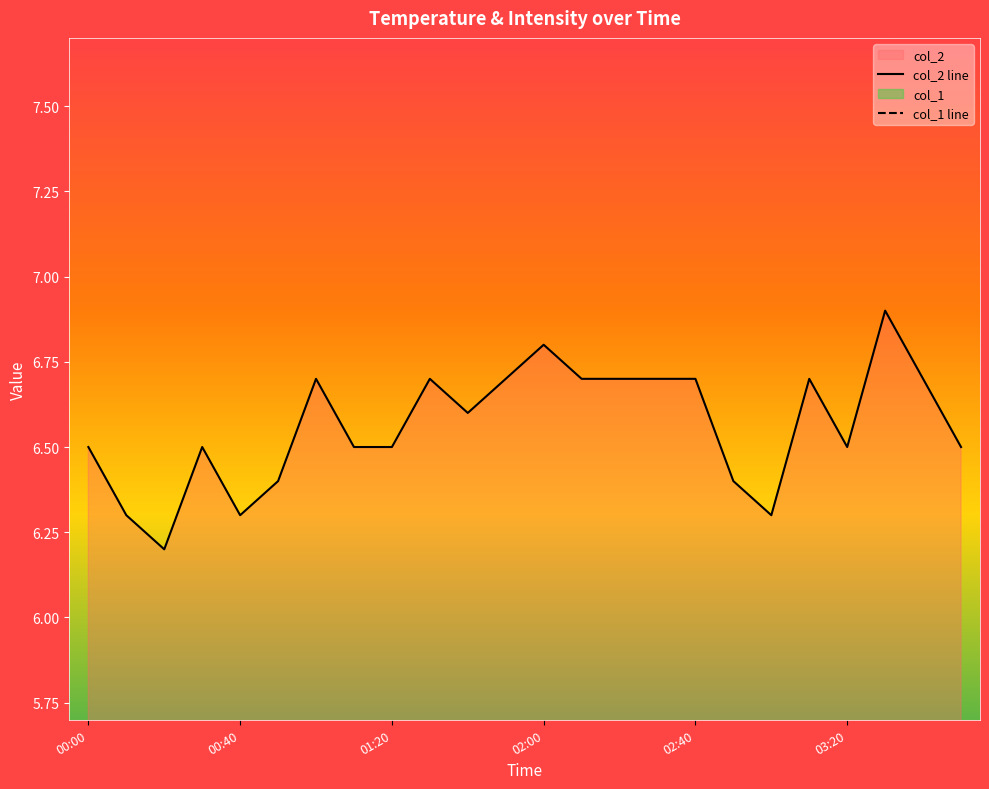

Which category has the lowest value across all series?

00:00